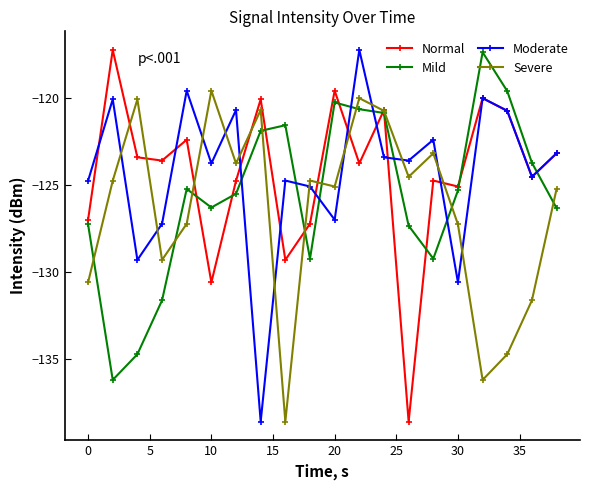

What is the value of the Normal point at the 17th from the left?

-120.0